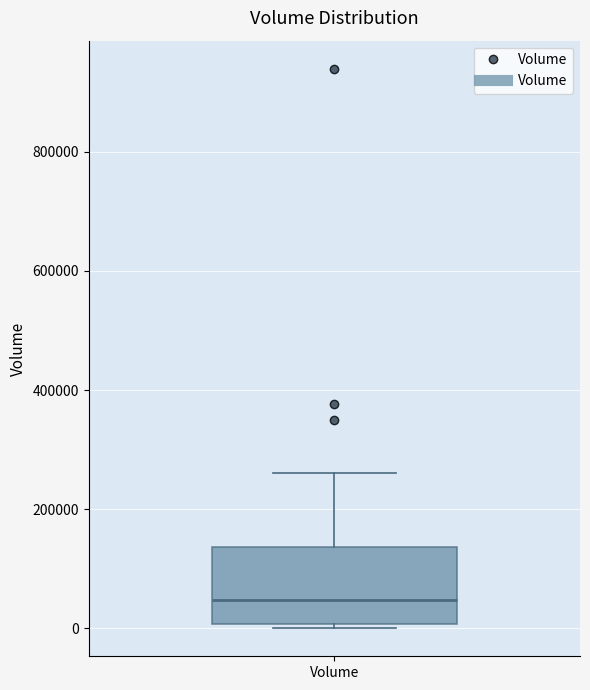

Transcribe this box plot: give where the median line is, the range the box spans, and where the two whiskers end, as read against the y-axis. The values are not printed on the chart, so give them approximately, as read against the axis.

median 40000, box 0 to 140000, whiskers 0 (just below the box's lower edge) to 260000